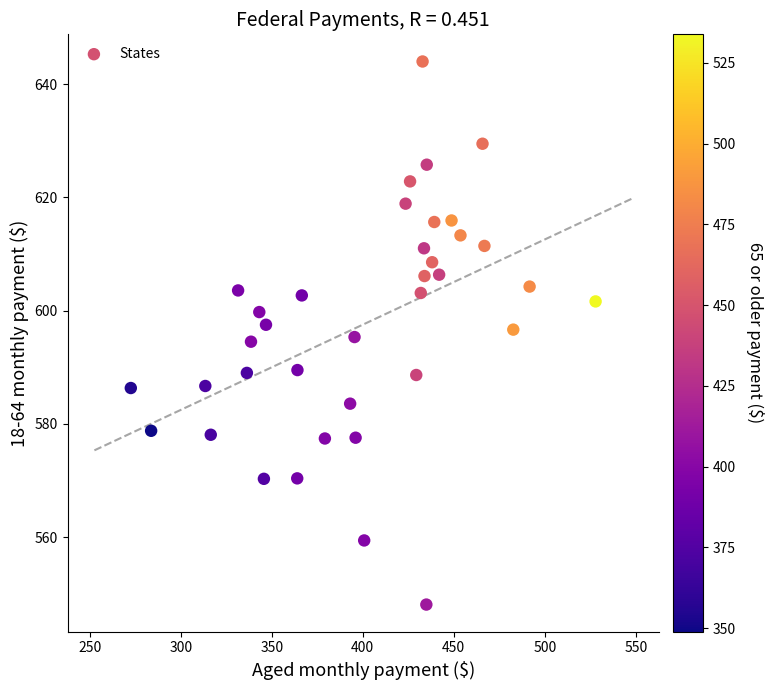

What is the range of X values (max minus min)?

255.3